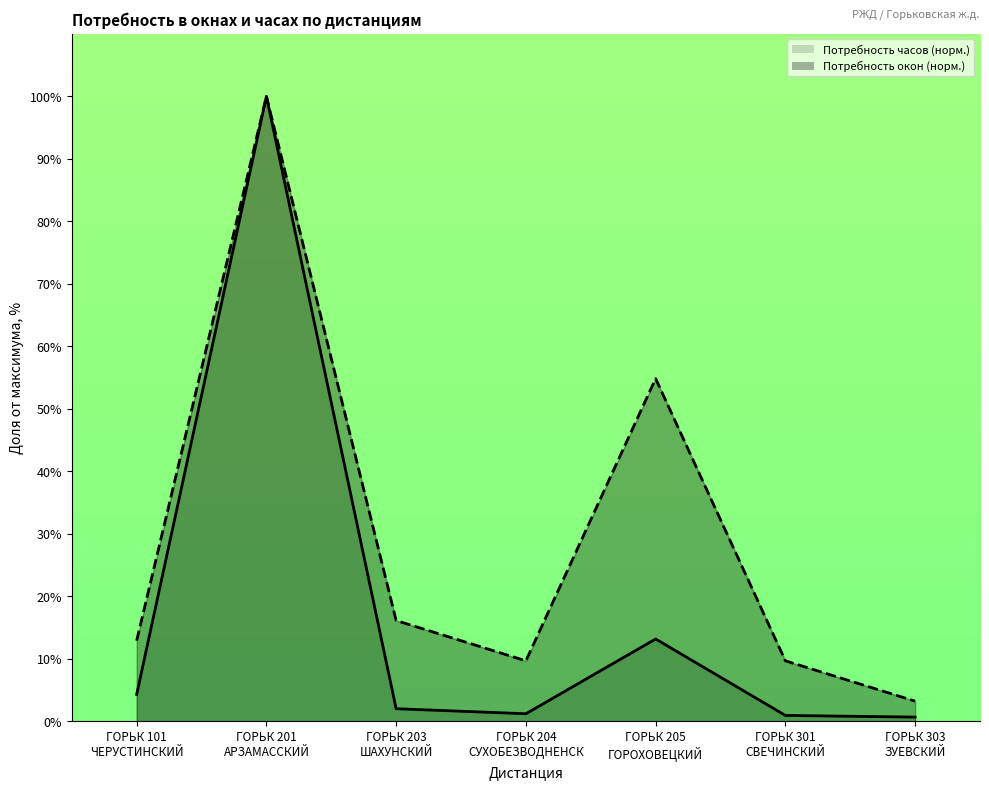

Reading left to right, extract all data points from this chart.

Потребность окон: 12.9	100.0	16.1	9.7	54.8	9.7	3.2
Потребность часов: 4.3	100.0	2.0	1.2	13.2	0.9	0.7